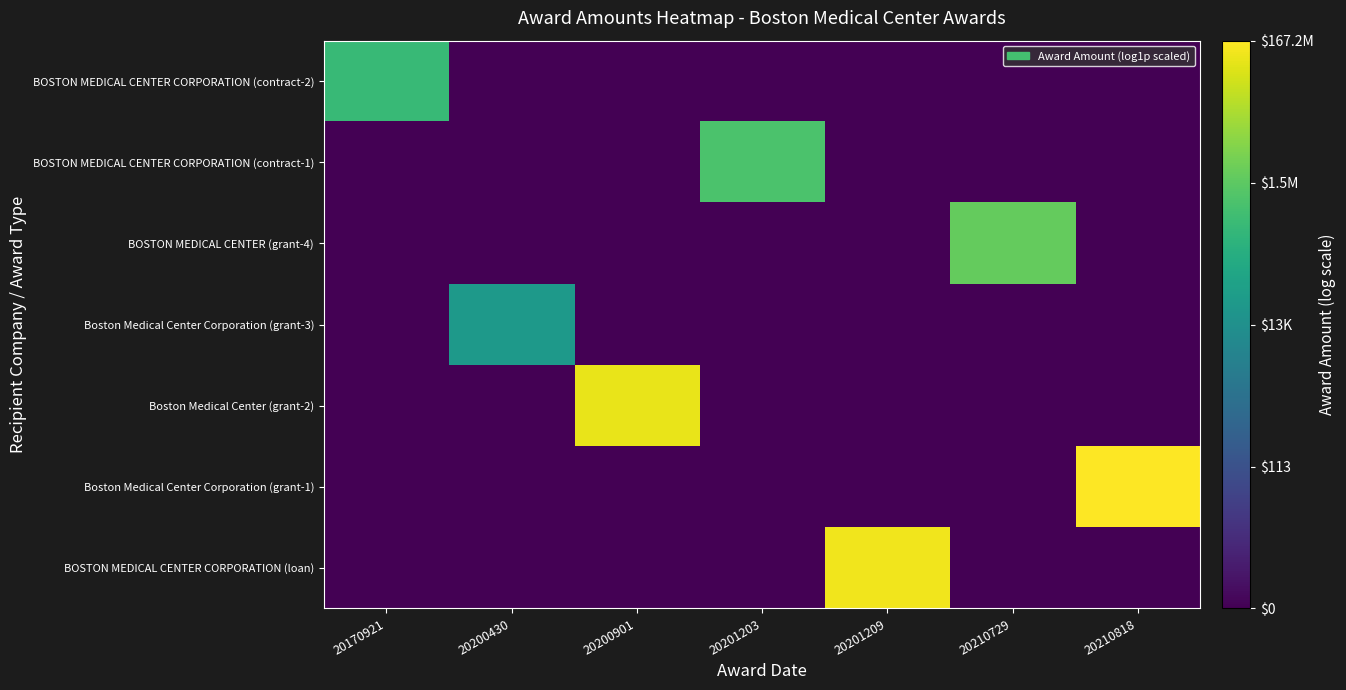

Reading left to right, transcribe all the data shown in this chart.

BOSTON MEDICAL CENTER CORPORATION (loan): 20170921=0.0	20200430=0.0	20200901=0.0	20201203=0.0	20201209=18.5	20210729=0.0	20210818=0.0
Boston Medical Center Corporation (grant-1): 20170921=0.0	20200430=0.0	20200901=0.0	20201203=0.0	20201209=0.0	20210729=0.0	20210818=18.9
Boston Medical Center (grant-2): 20170921=0.0	20200430=0.0	20200901=18.3	20201203=0.0	20201209=0.0	20210729=0.0	20210818=0.0
Boston Medical Center Corporation (grant-3): 20170921=0.0	20200430=10.2	20200901=0.0	20201203=0.0	20201209=0.0	20210729=0.0	20210818=0.0
BOSTON MEDICAL CENTER (grant-4): 20170921=0.0	20200430=0.0	20200901=0.0	20201203=0.0	20201209=0.0	20210729=14.5	20210818=0.0
BOSTON MEDICAL CENTER CORPORATION (contract-1): 20170921=0.0	20200430=0.0	20200901=0.0	20201203=13.5	20201209=0.0	20210729=0.0	20210818=0.0
BOSTON MEDICAL CENTER CORPORATION (contract-2): 20170921=12.8	20200430=0.0	20200901=0.0	20201203=0.0	20201209=0.0	20210729=0.0	20210818=0.0